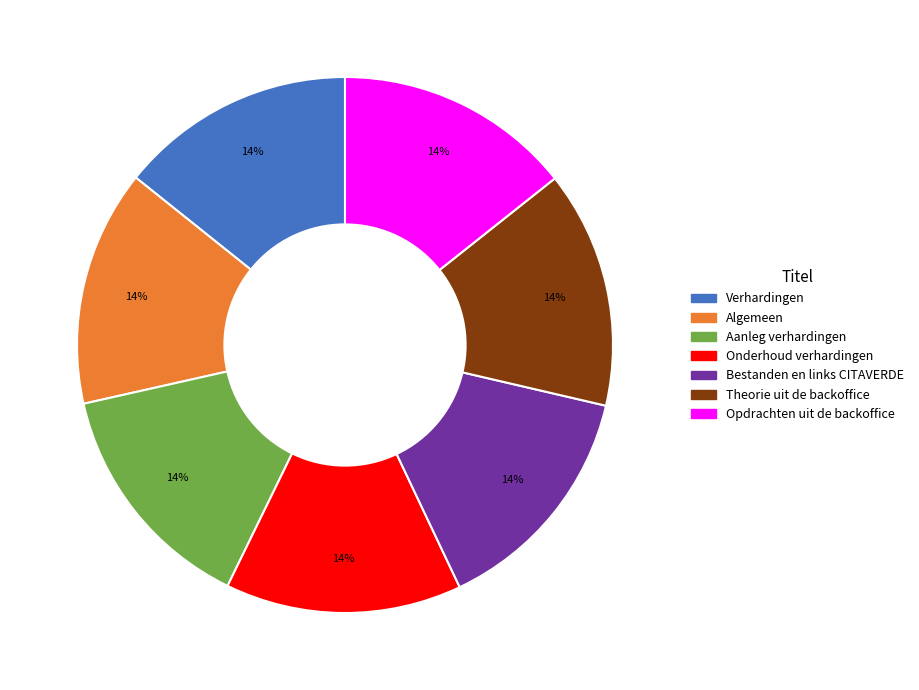

True or false: Aanleg verhardingen accounts for 14% of the total.

True